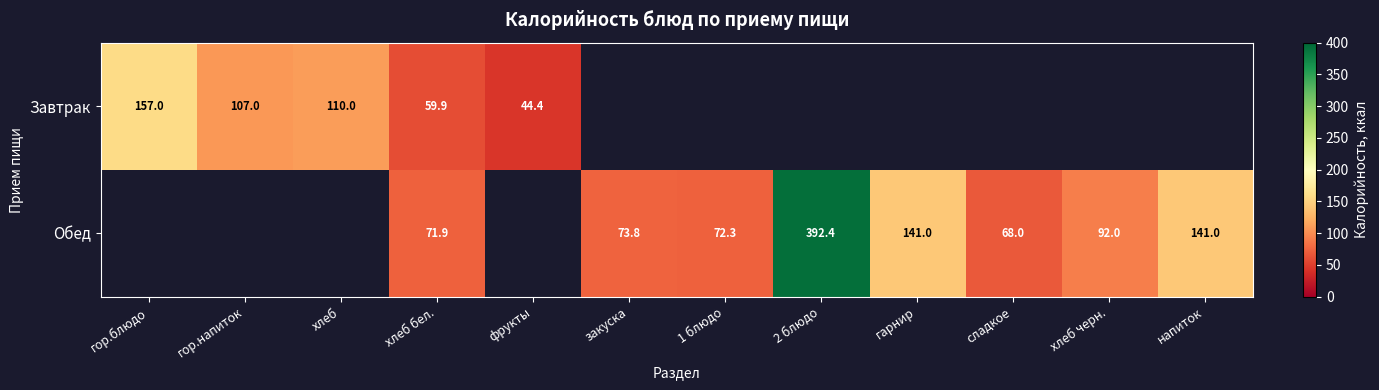

What is the total value across all series at хлеб бел.?

131.8